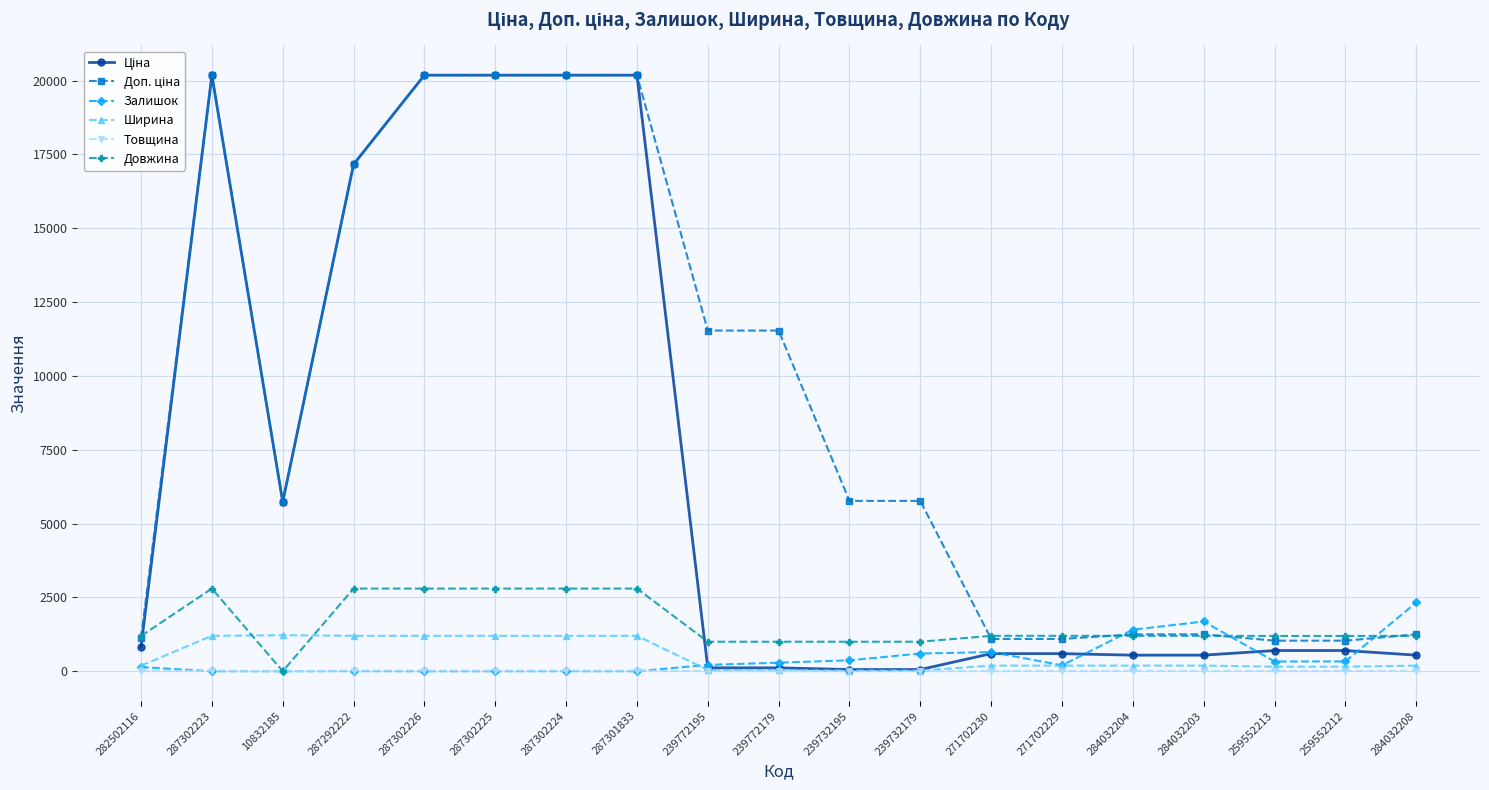

At how many categories does at least one series exceed 7127?

8